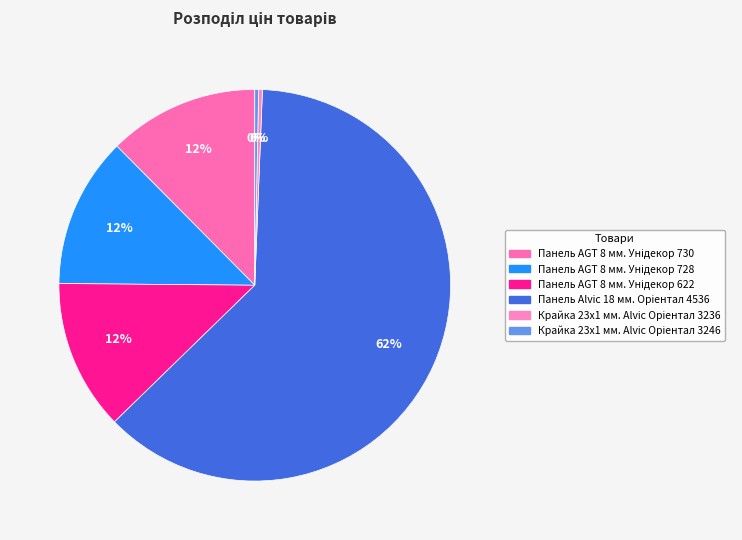

How many slices are in this pie chart?

6